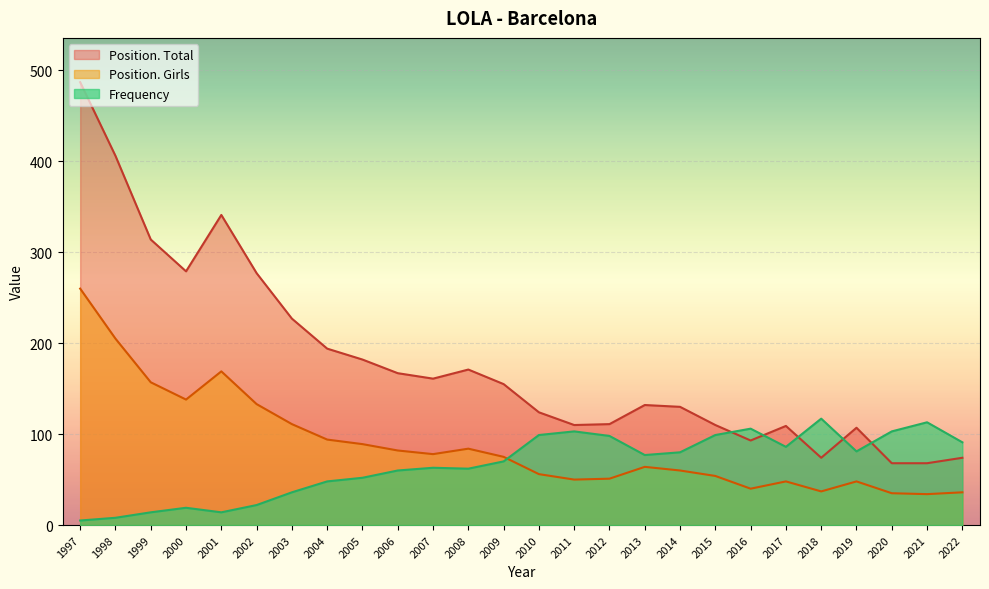

At which category does Frequency reach its first local peak?

2000